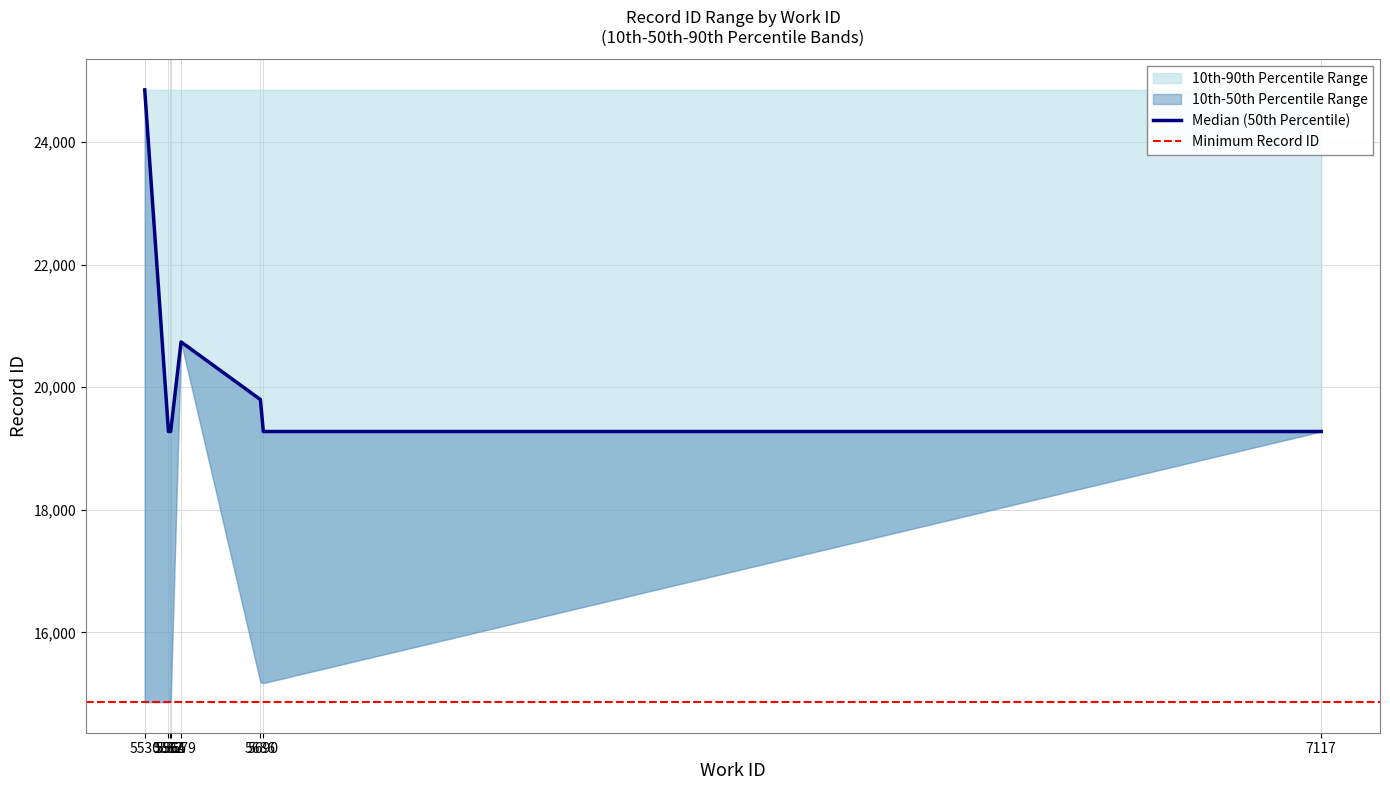

Reading left to right, what are all the values shown in this chart?

10th Percentile (id_low): 14862	14862	14869	14871	20740	15188	15173	19278
50th Percentile (id_median): 24853	19278	19278	19278	20740	19800	19278	19278
90th Percentile (id_high): 24853	24853	24853	24853	24853	24853	24853	24853